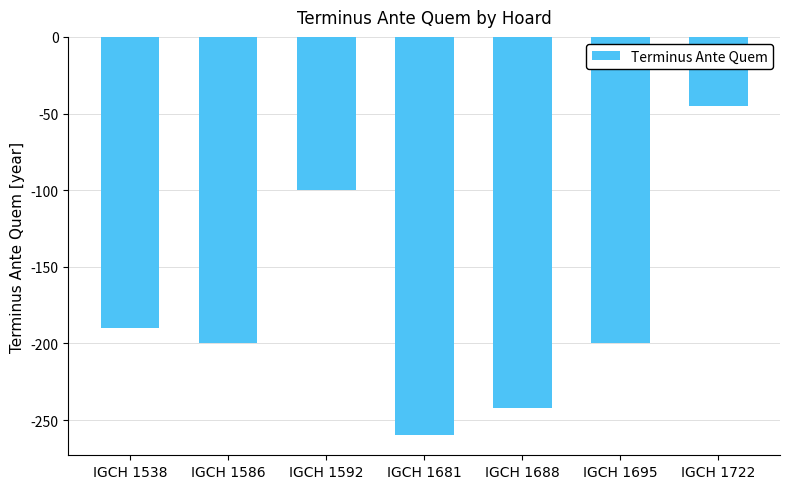

Where does the data first go above -200?

IGCH 1538